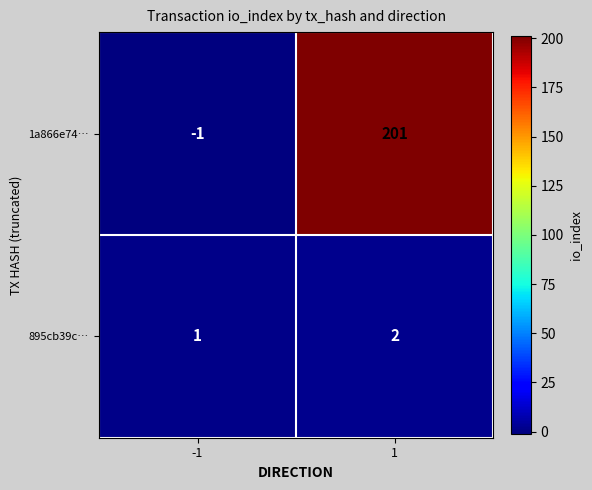

Rank the series by their average value, from highest to lowest.

1a866e74…, 895cb39c…